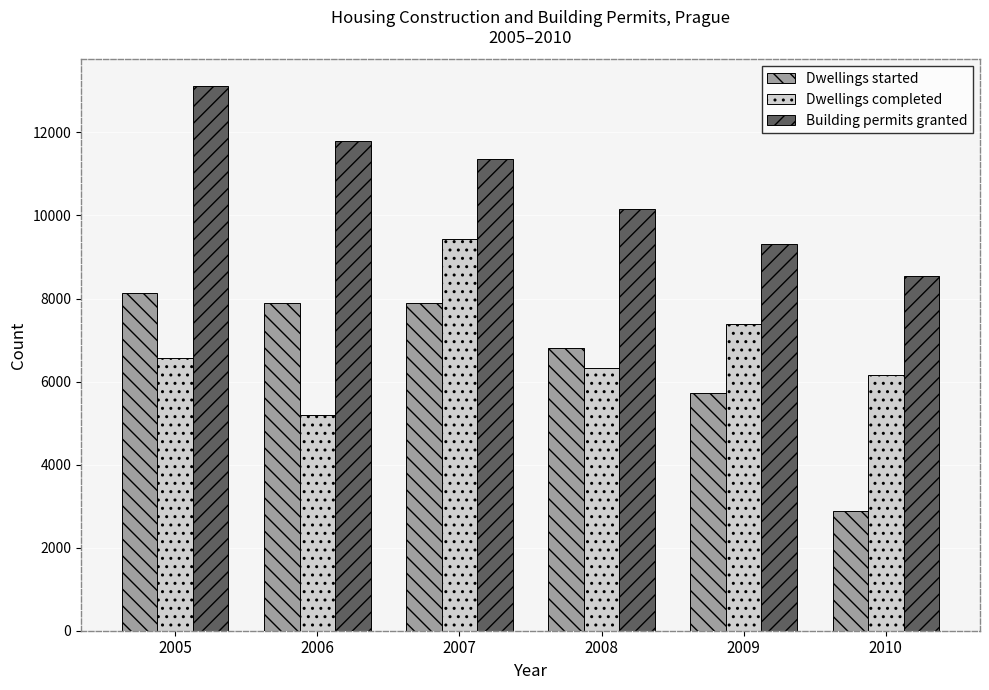

The value of Dwellings started at 2007 is 1841. True or false?

False